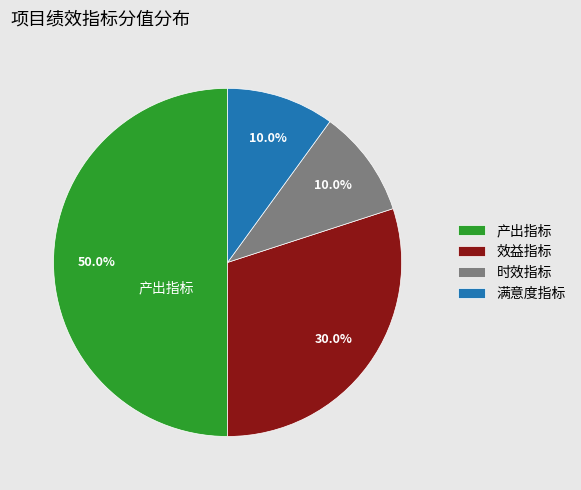

What portion of the pie excludes 产出指标?

50.0%